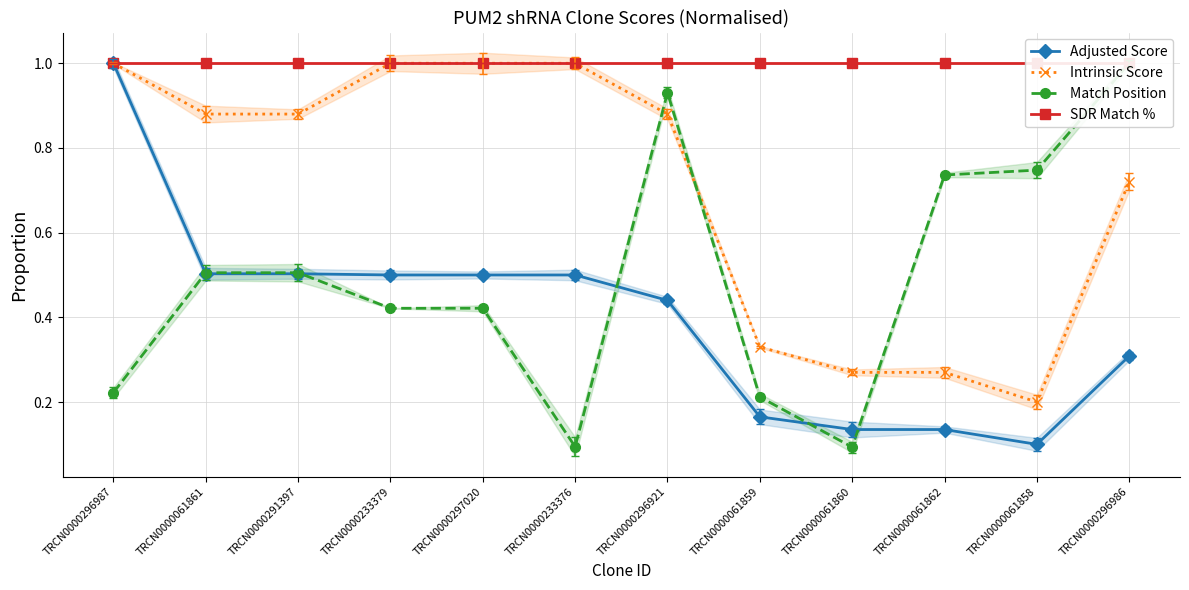

True or false: Adjusted Score has a value of 0.2 at TRCN0000061858.

False